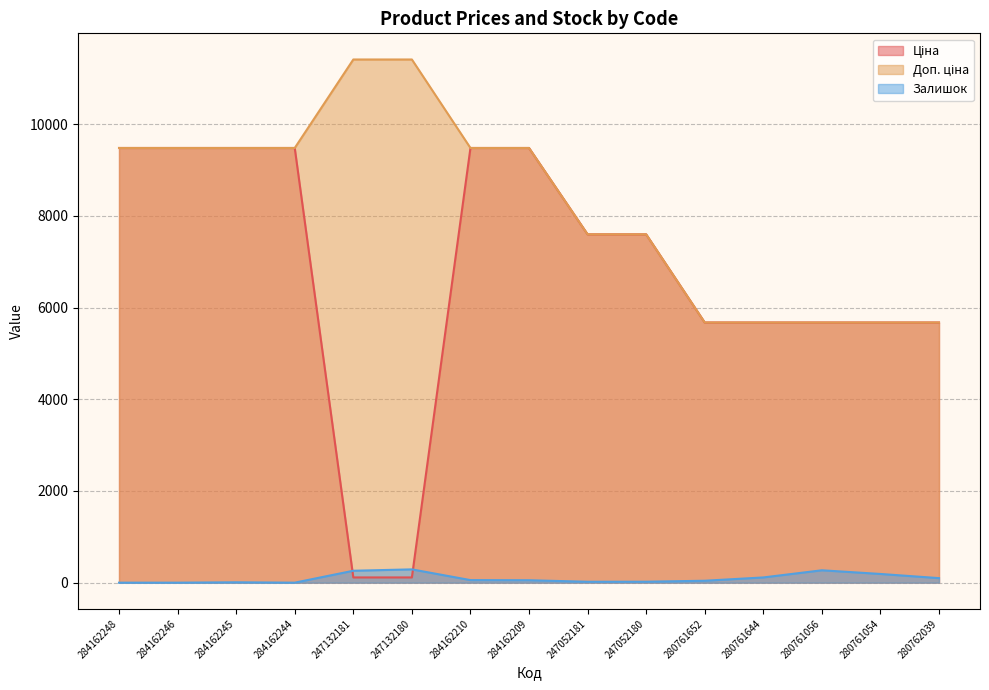

What is the difference between the highest and lowest values at 284162210?

9424.1